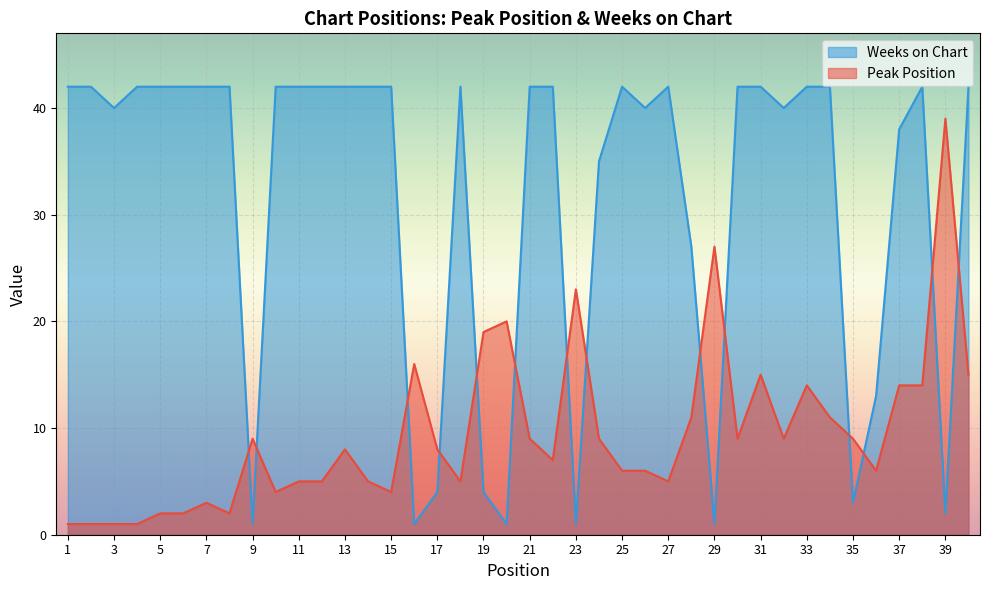

At how many categories does at least one series exceed 16?

35